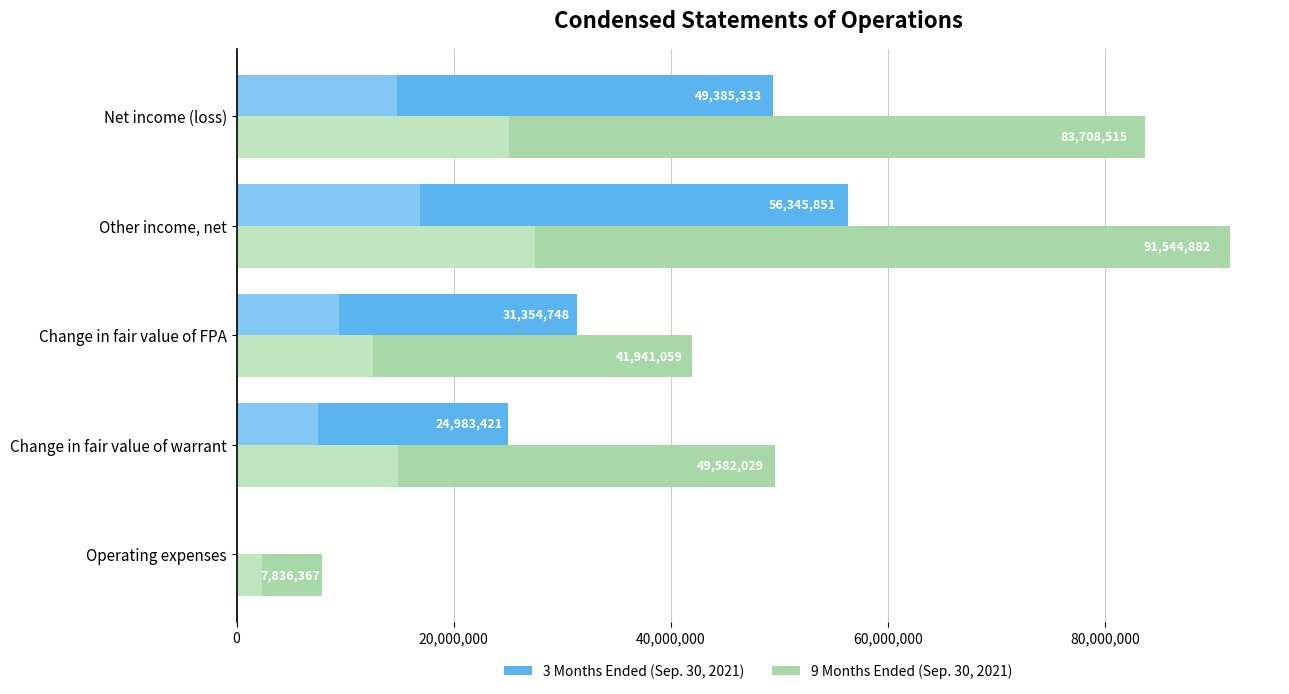

Which series changed the most between Operating expenses and Net income (loss)?

9 Months Ended (Sep. 30, 2021)